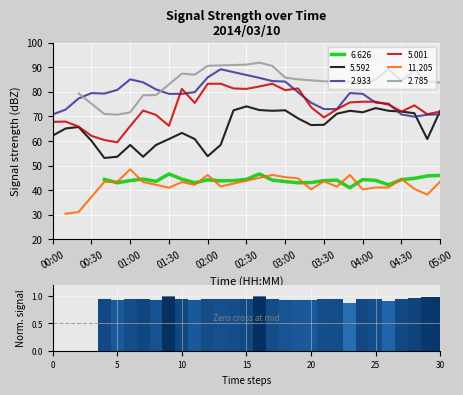

What is the lowest value of the 5.592 series?

53.1